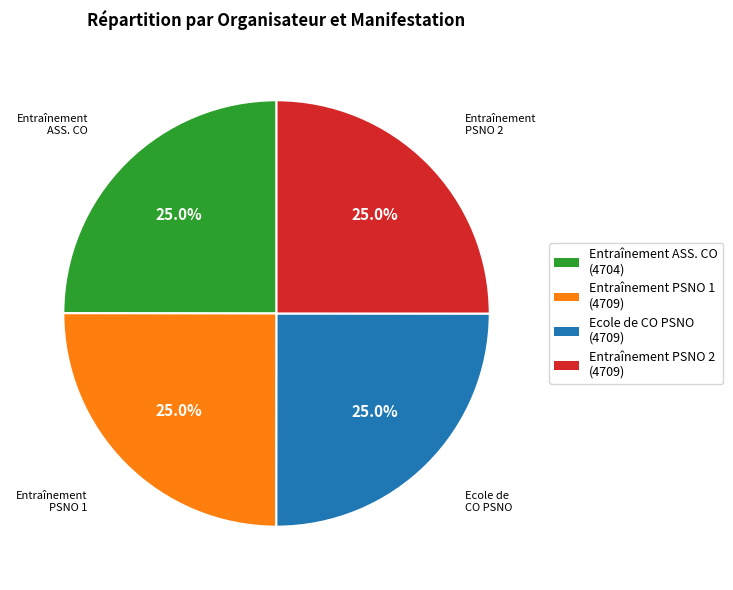

Does any single category account for the majority?

No